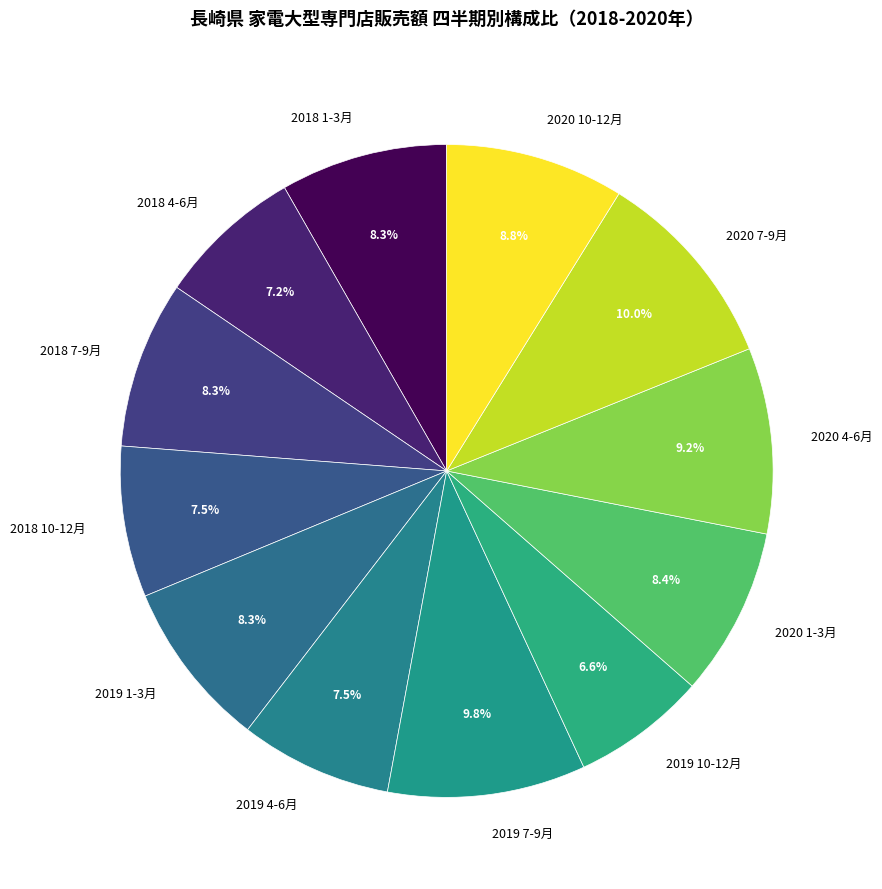

Which has a higher value, 2019 4-6月 or 2020 4-6月?

2020 4-6月